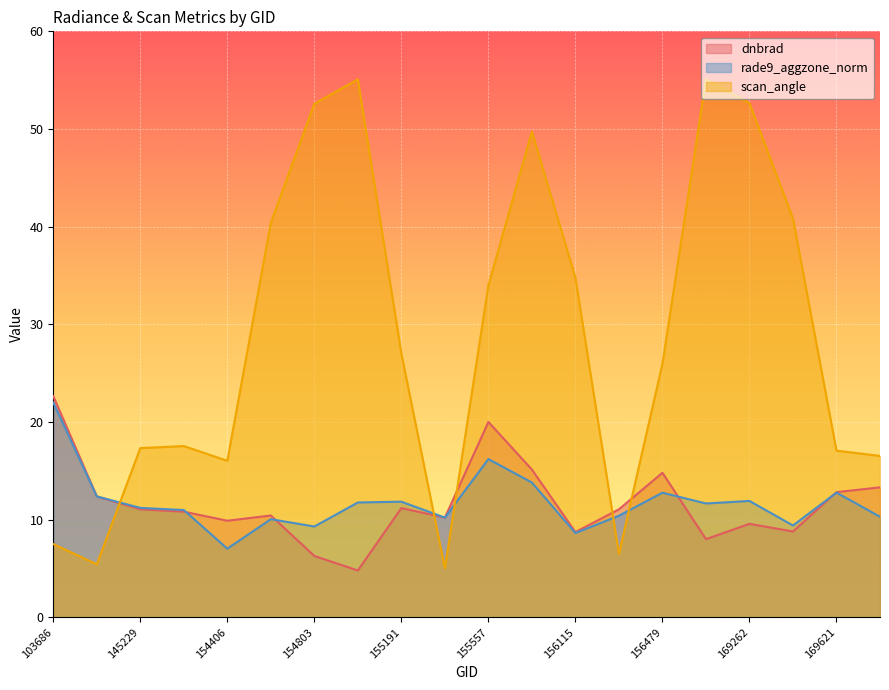

What is the sum of the scan_angle values at 169262 and 169621?

69.7